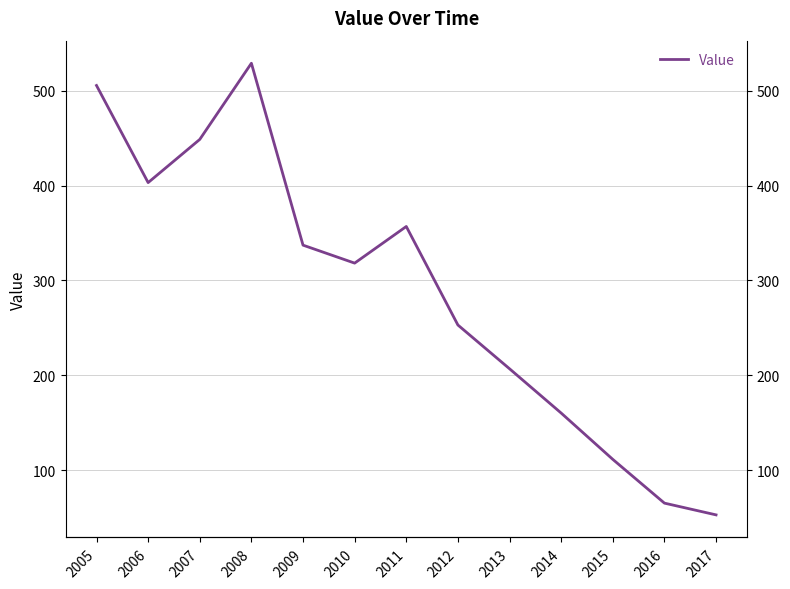

The value at 2017 is 75.4. True or false?

False